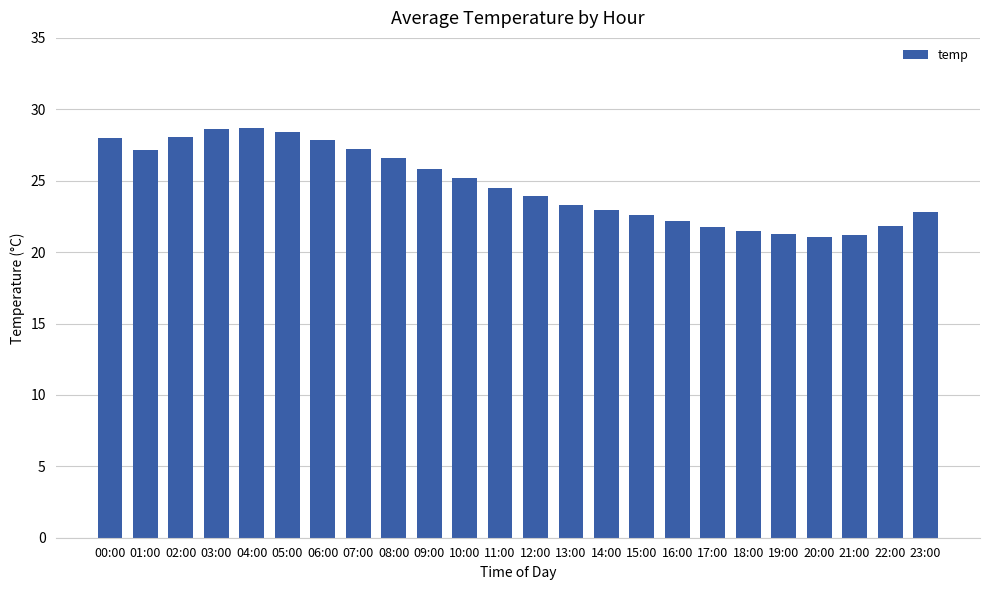

Which has a higher value, 17:00 or 07:00?

07:00